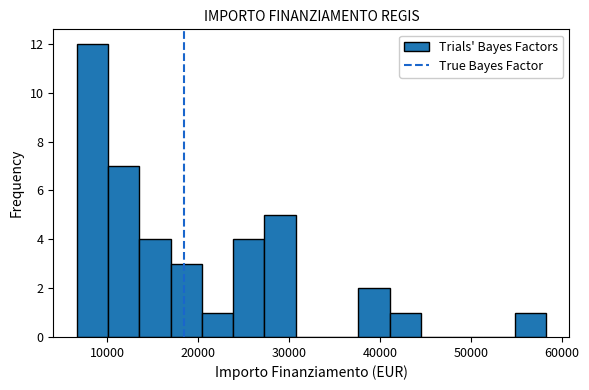

Read against the x-axis, roughly where is the centre of the tallest bar?

8000